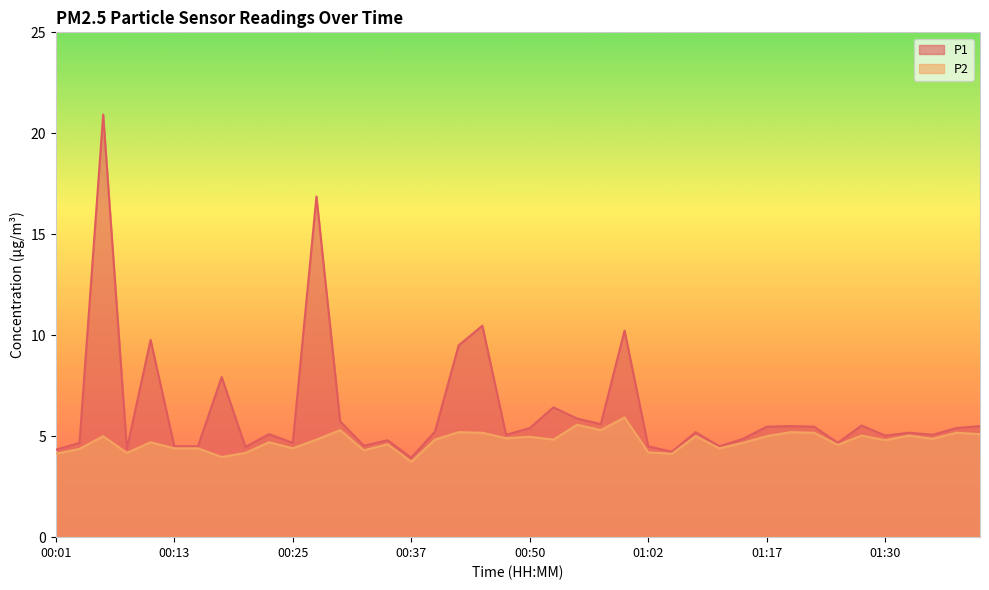

True or false: P1 has more than 1 points higher than both neighbors.

True